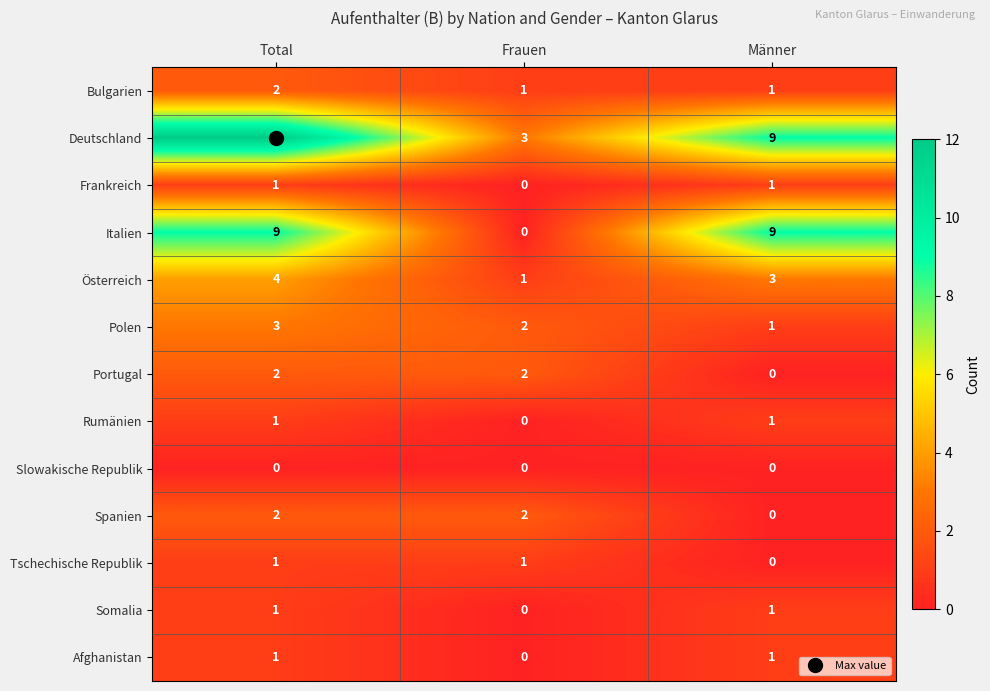

The value of Polen at Total is 5. True or false?

False